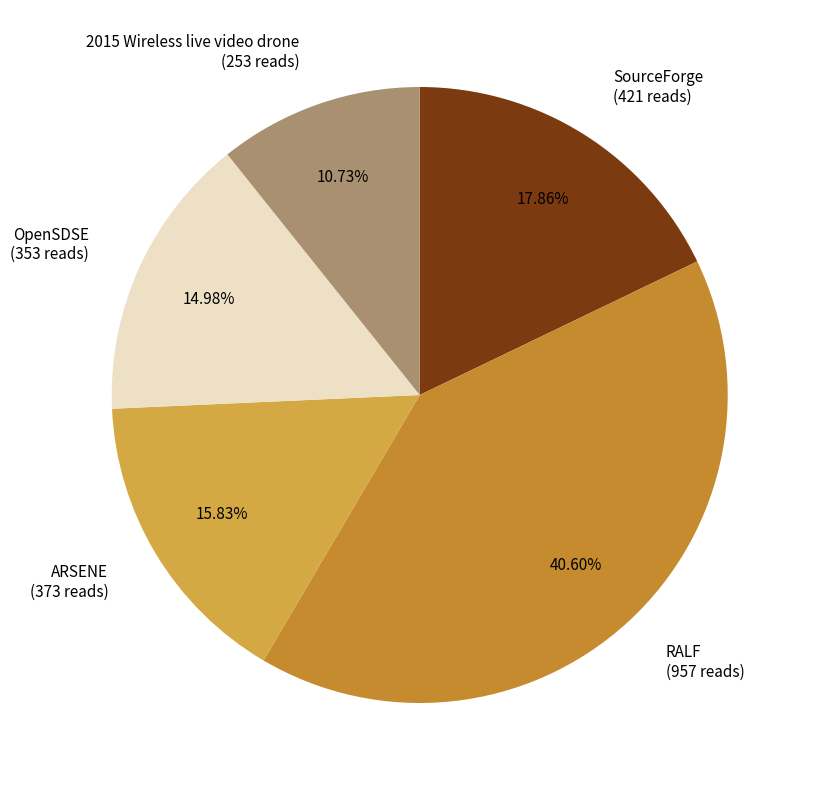

Is there any slice that represents more than half of the pie?

No